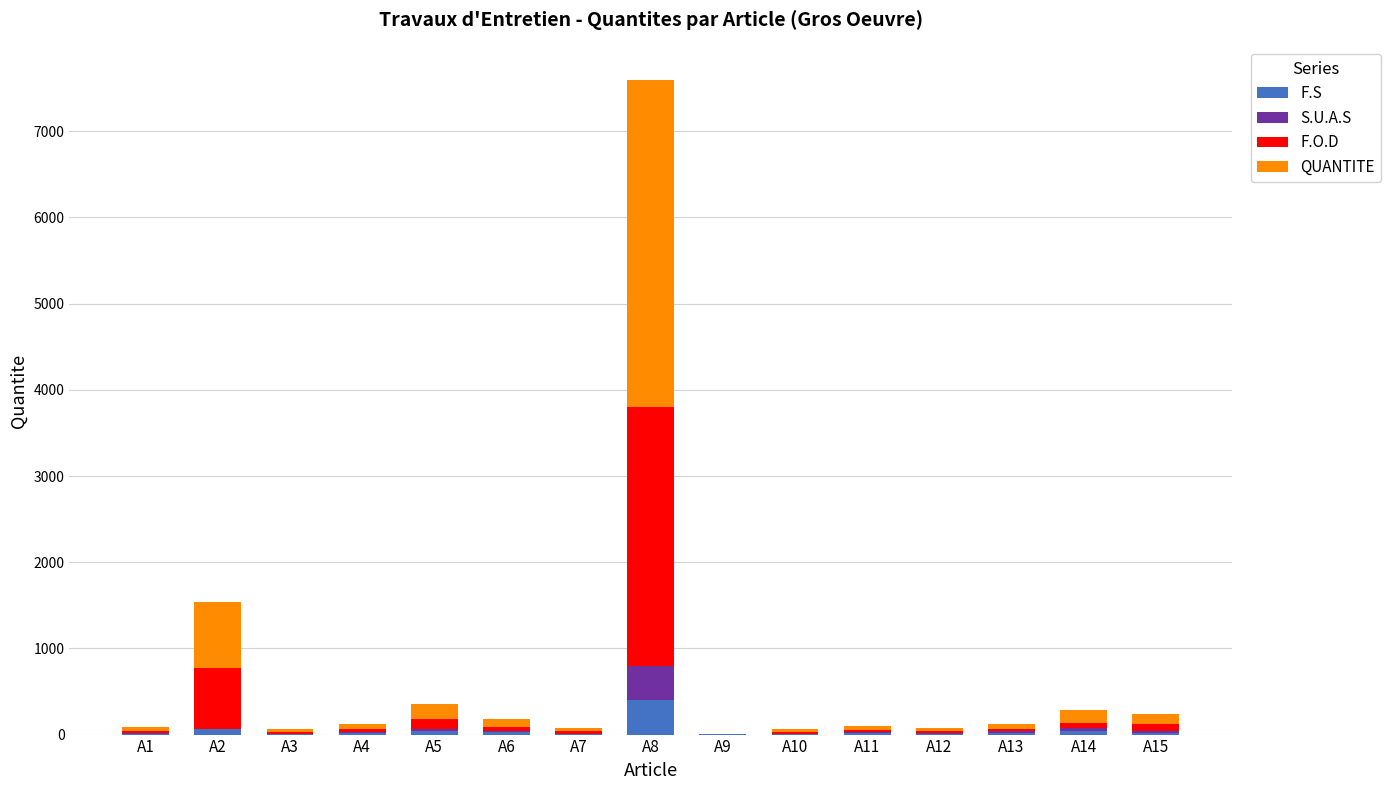

What is the total value across all series at A5?

360